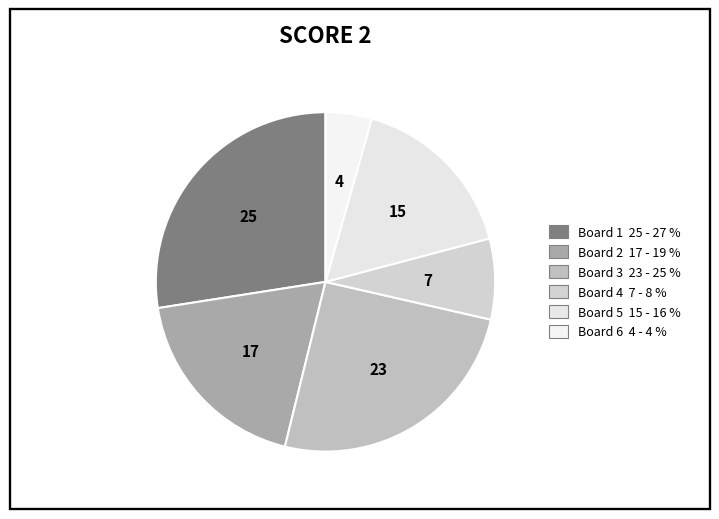

How many segments does this pie chart have?

6